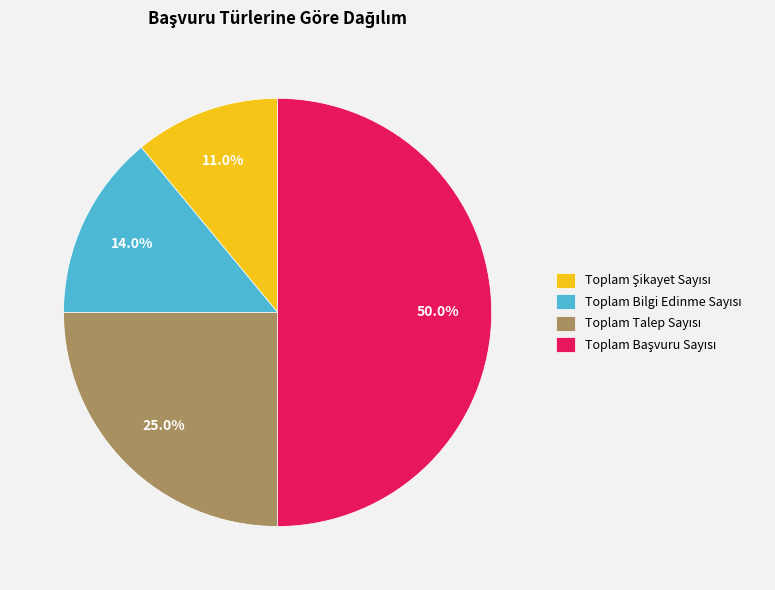

Is it true that Toplam Talep Sayısı is 25% of the pie?

True